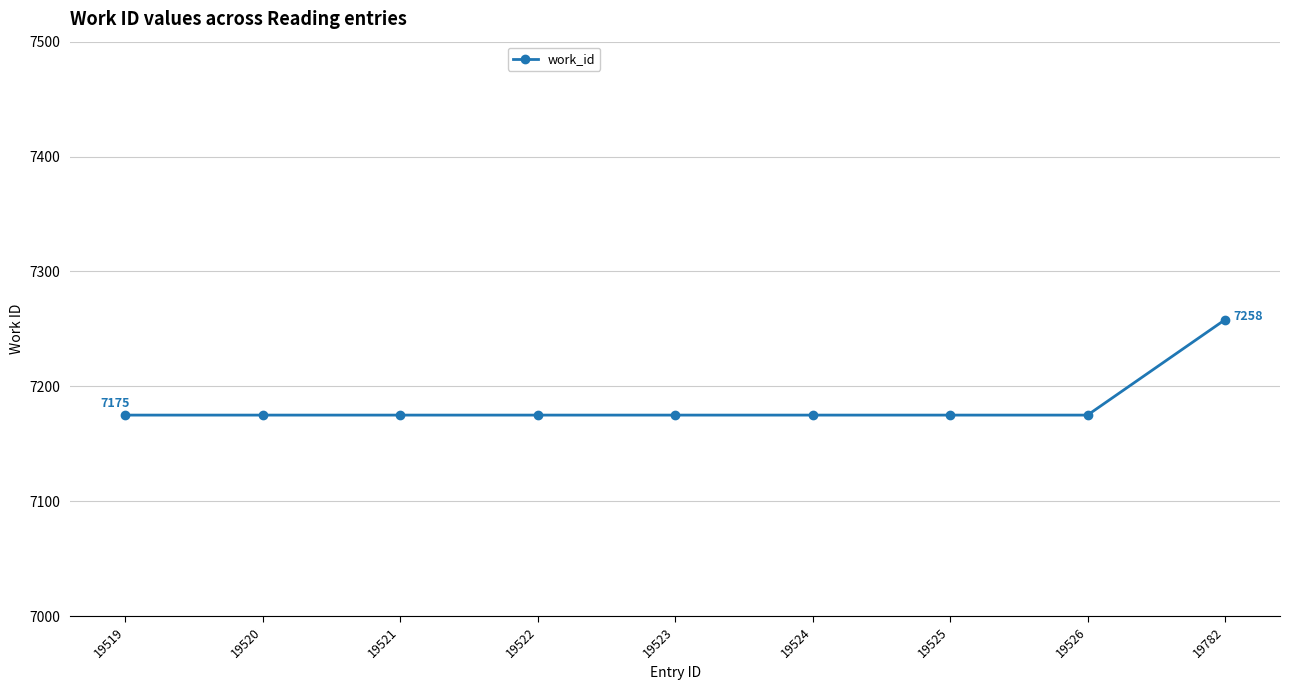

Does the chart display data point markers on the line(s)?

Yes